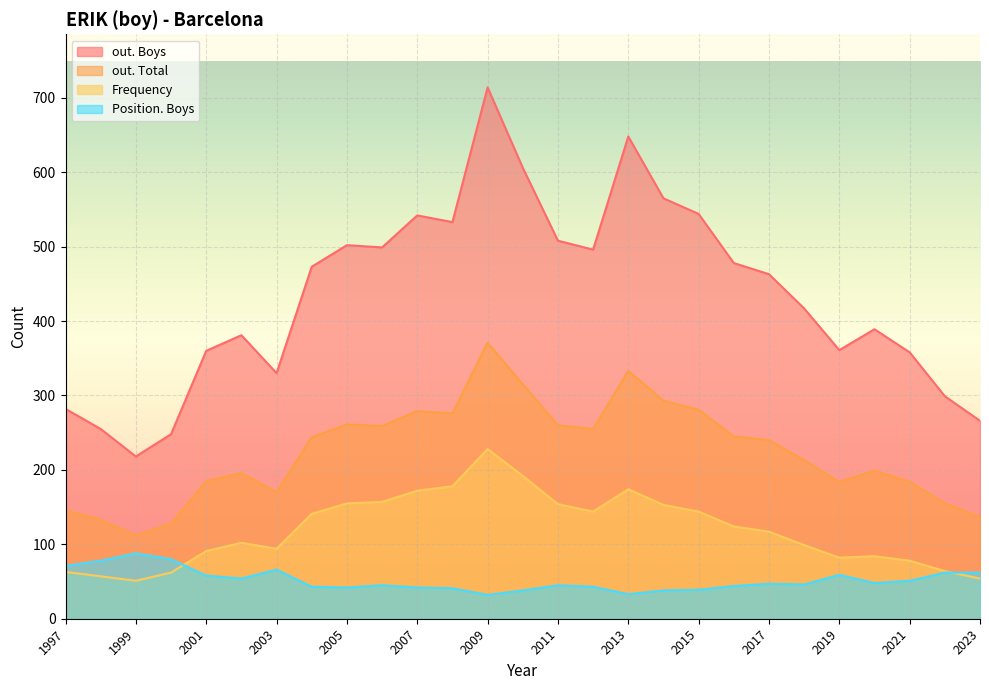

Is the value of out. Total at 2003 greater than the value of Frequency at 2001?

Yes